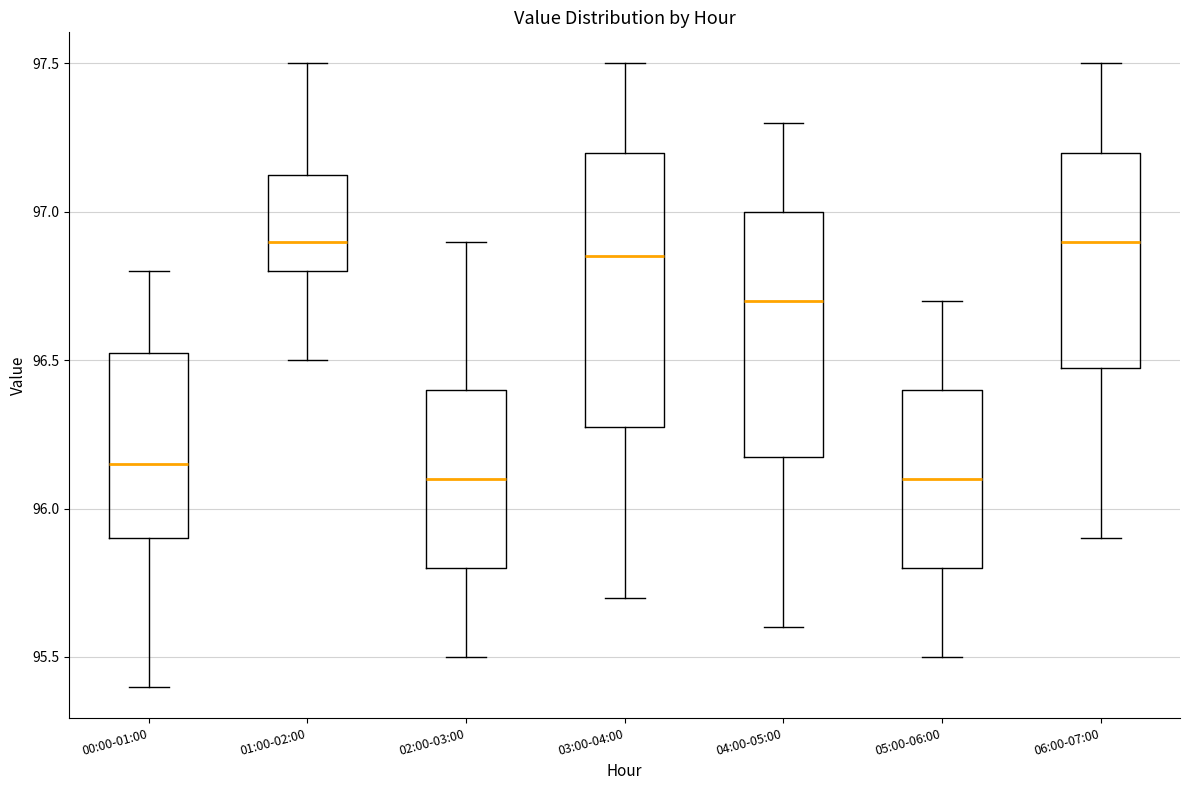

Comparing the boxes themselves (not the whiskers), which one is the tallest?

03:00-04:00